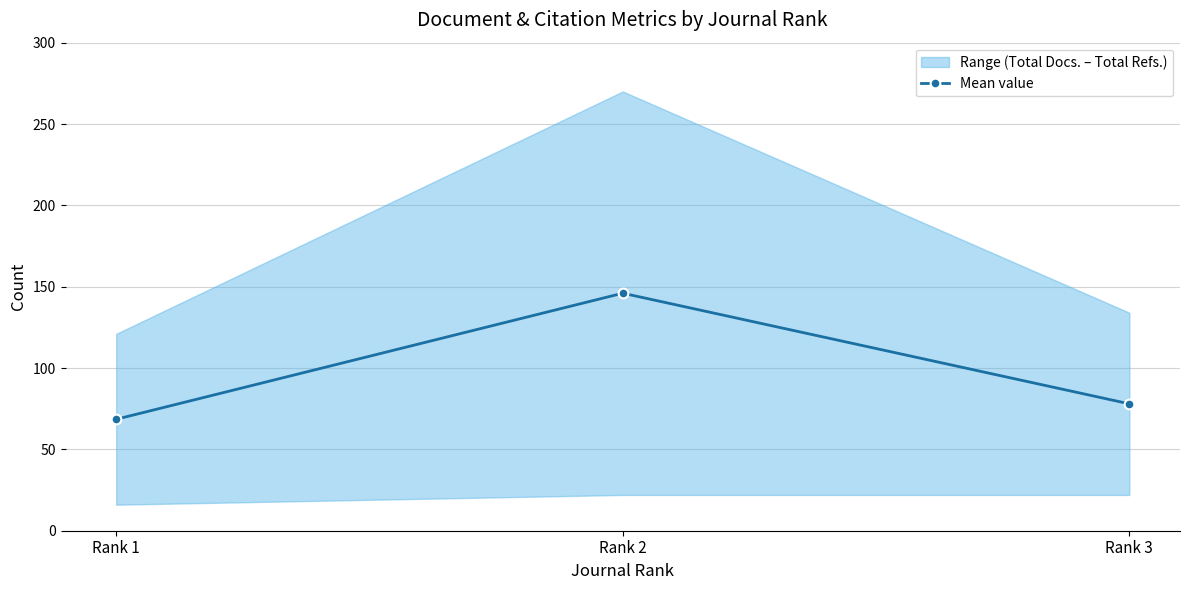

What is the sum of the values at Rank 3 and Rank 1?

146.5